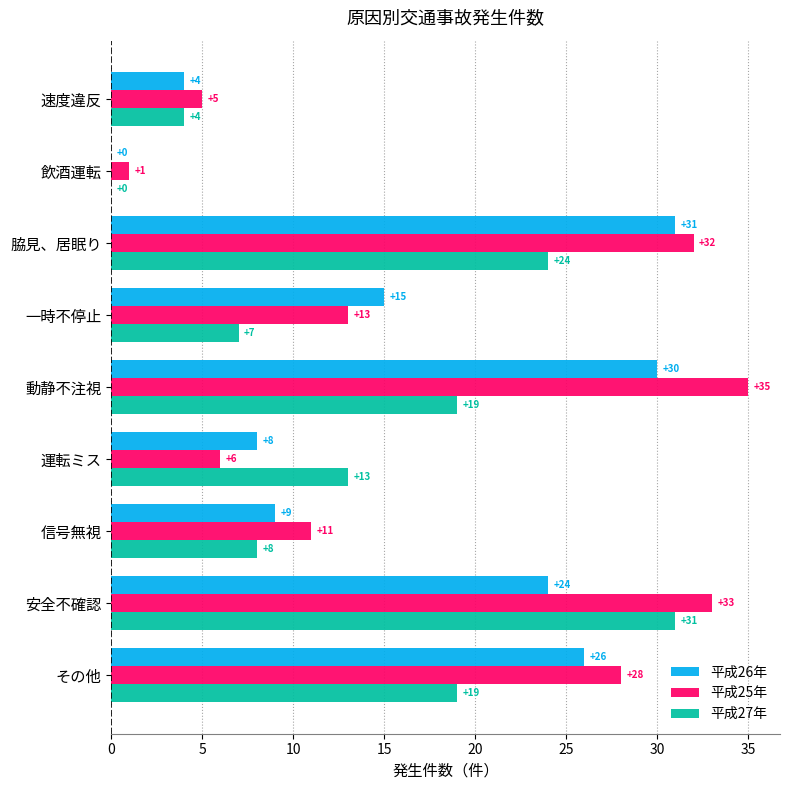

True or false: 平成27年 has a value of -19 at 飲酒運転.

False